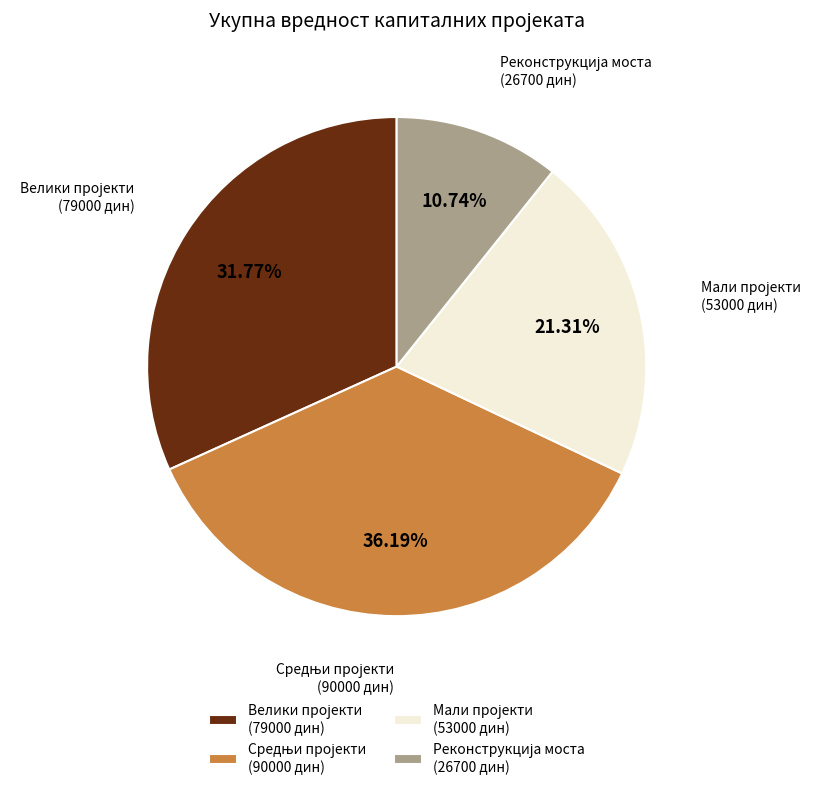

Is there a majority slice in this chart?

No